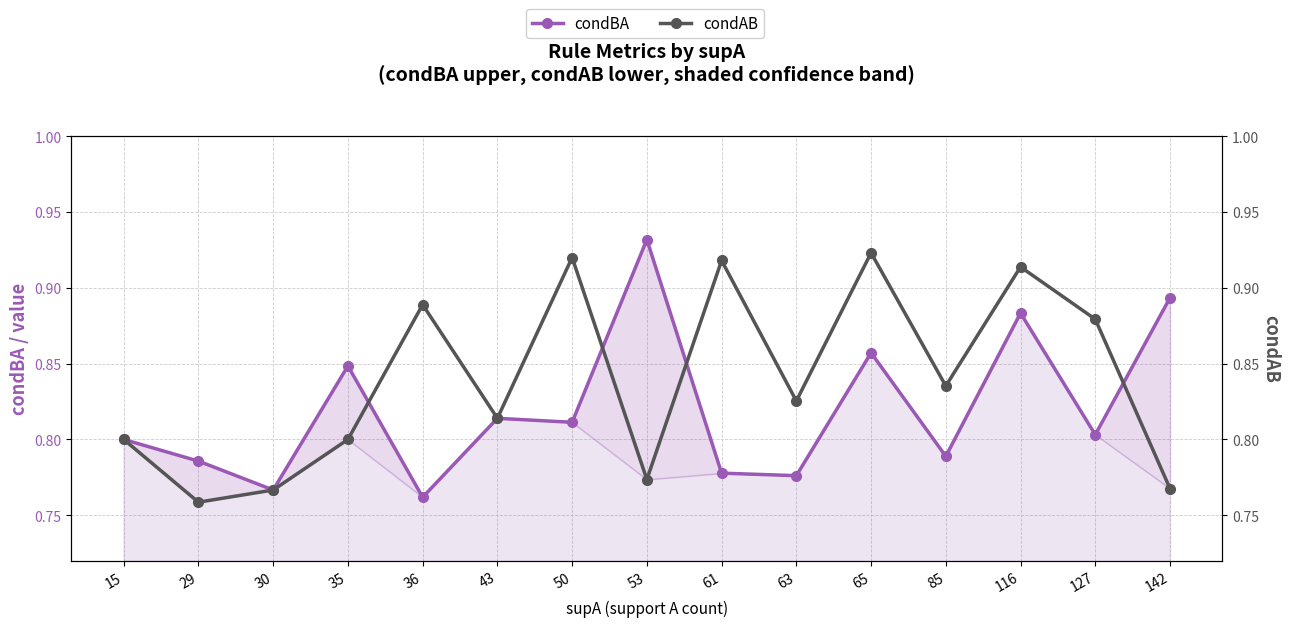

At which category is the sum across all series the highest?

116